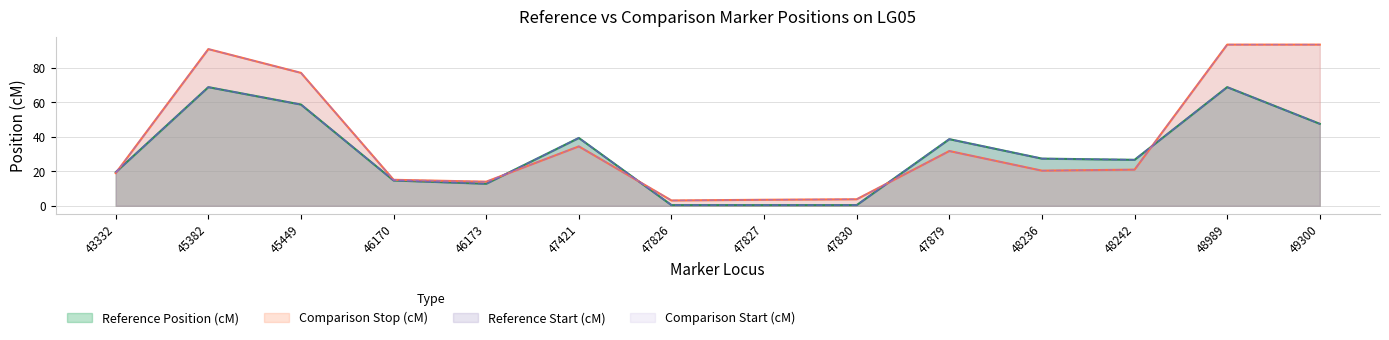

How many data points in Reference Position (cM) are less than 27?

7